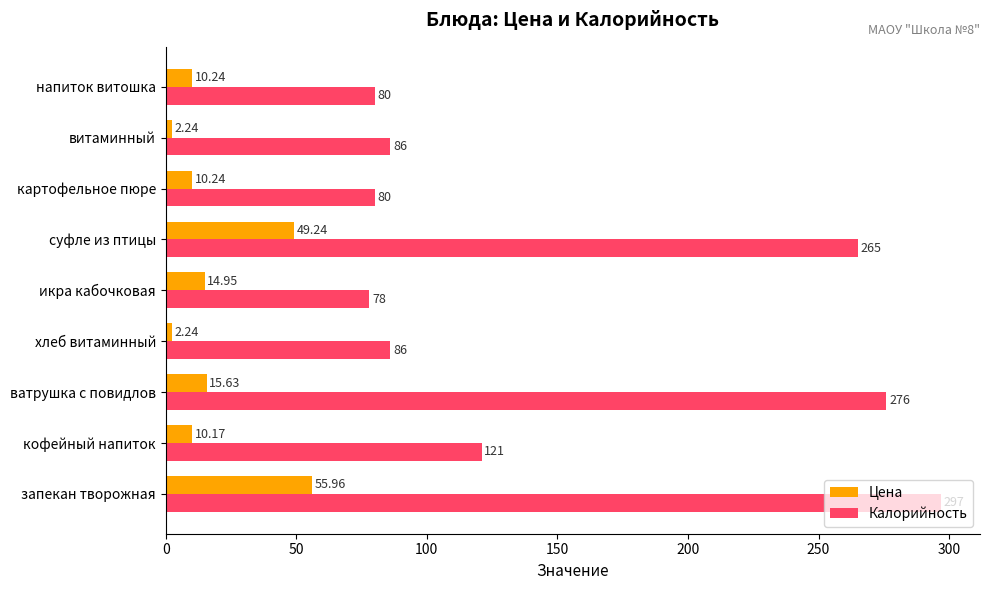

Which category has the lowest value in the Калорийность series?

икра кабочковая